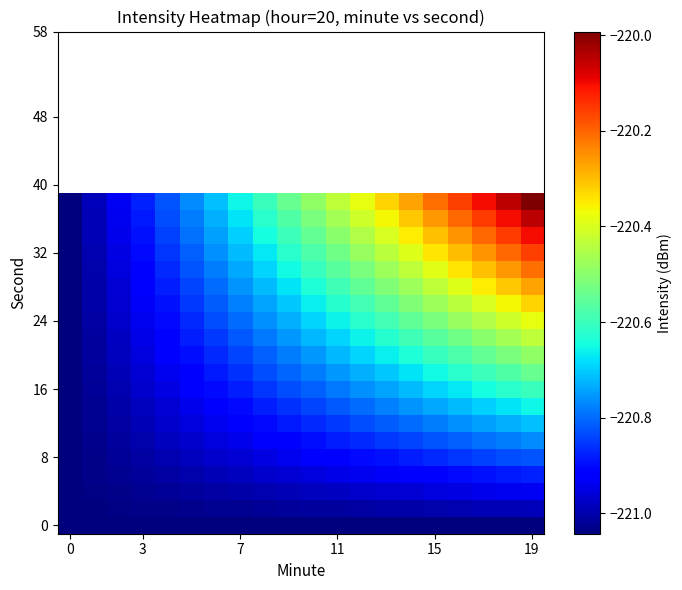

At which category is the sum across all series the highest?

19